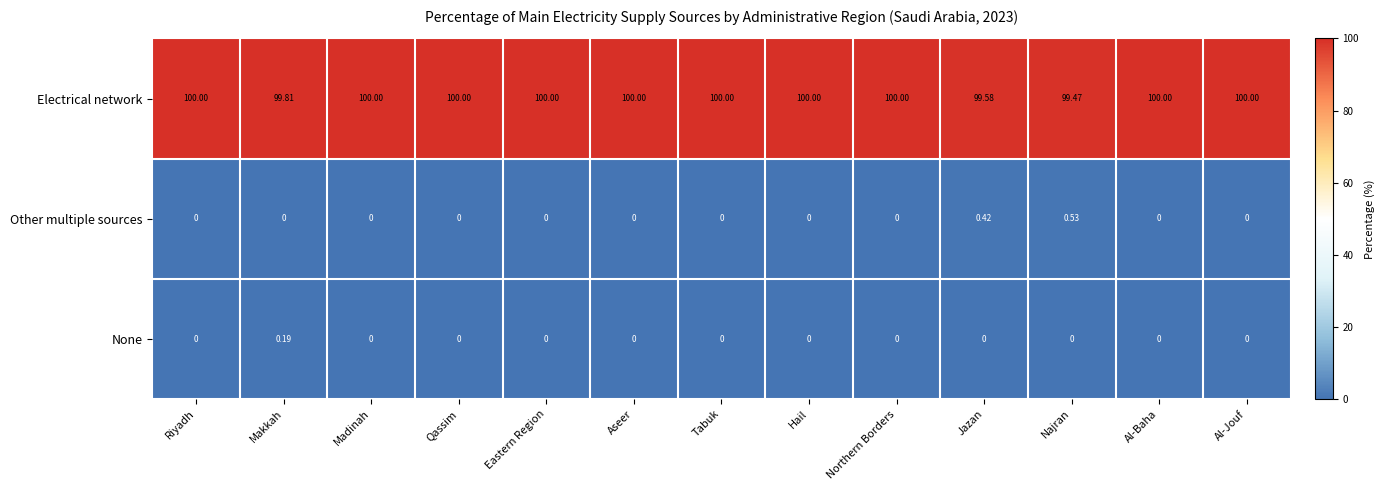

At Najran, list the series in order from smallest to largest.

None, Other multiple sources, Electrical network